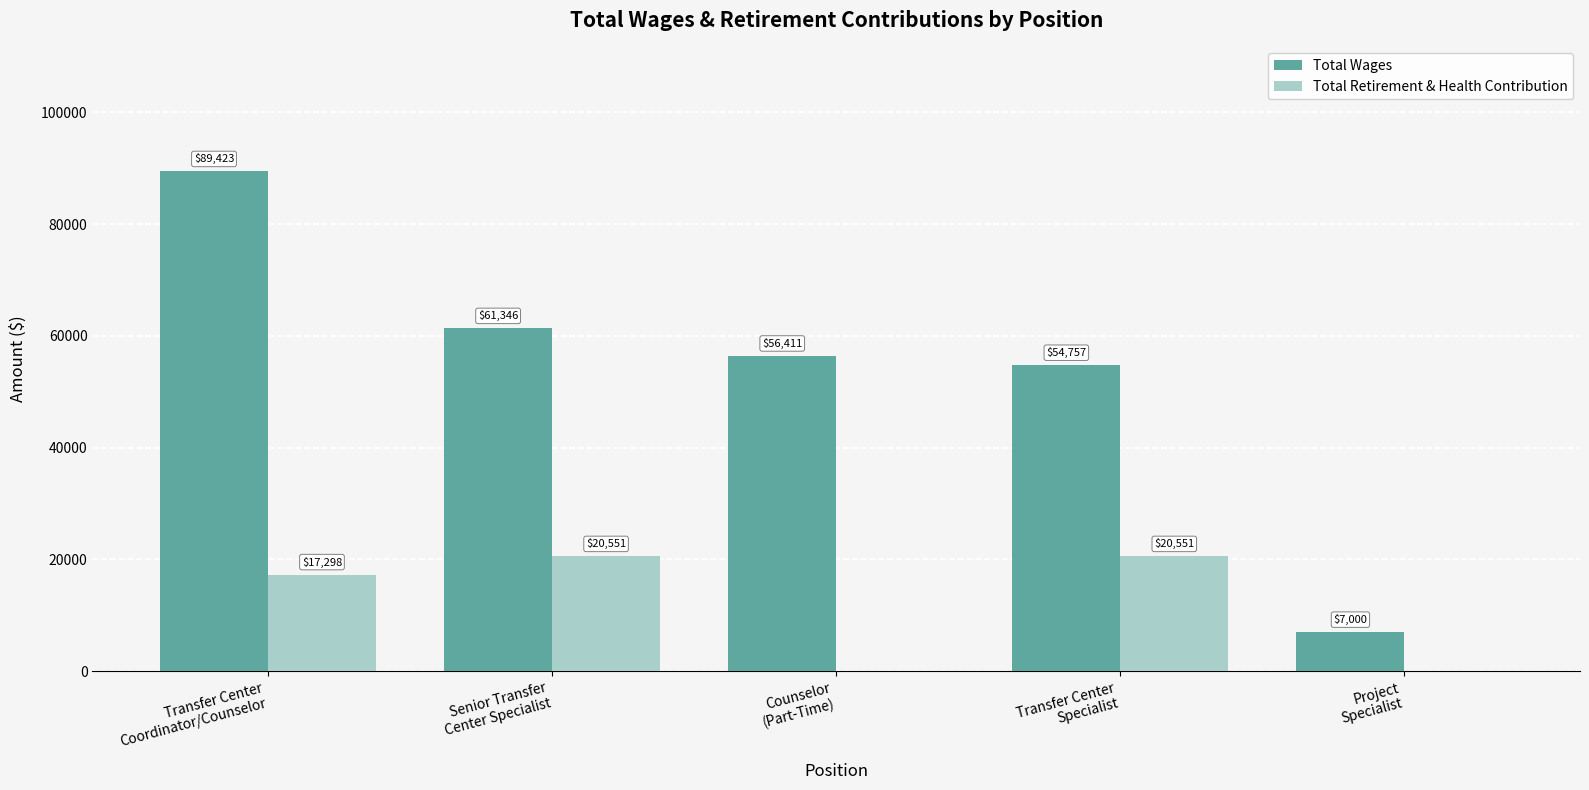

What is the total value across all series at Senior Transfer
Center Specialist?

81897